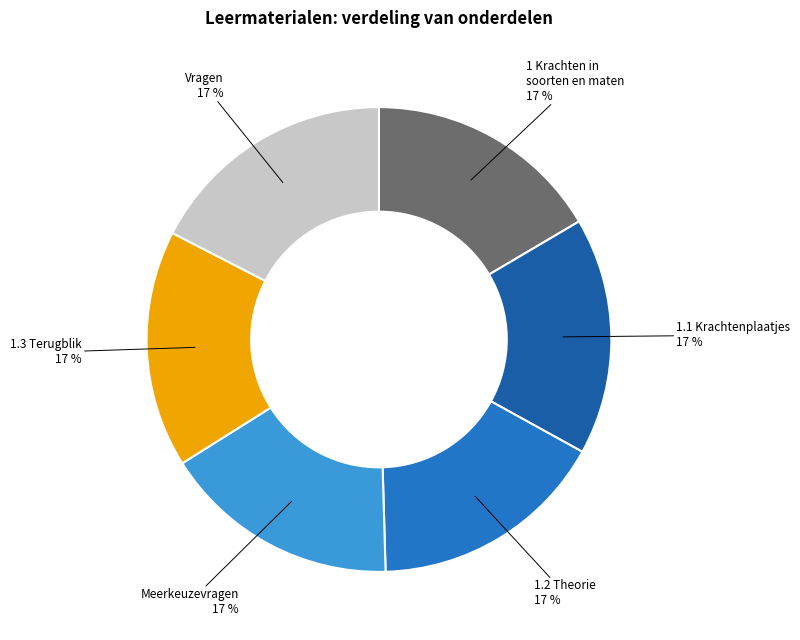

Do 1.1 Krachtenplaatjes and Vragen together represent more than half of the pie?

No